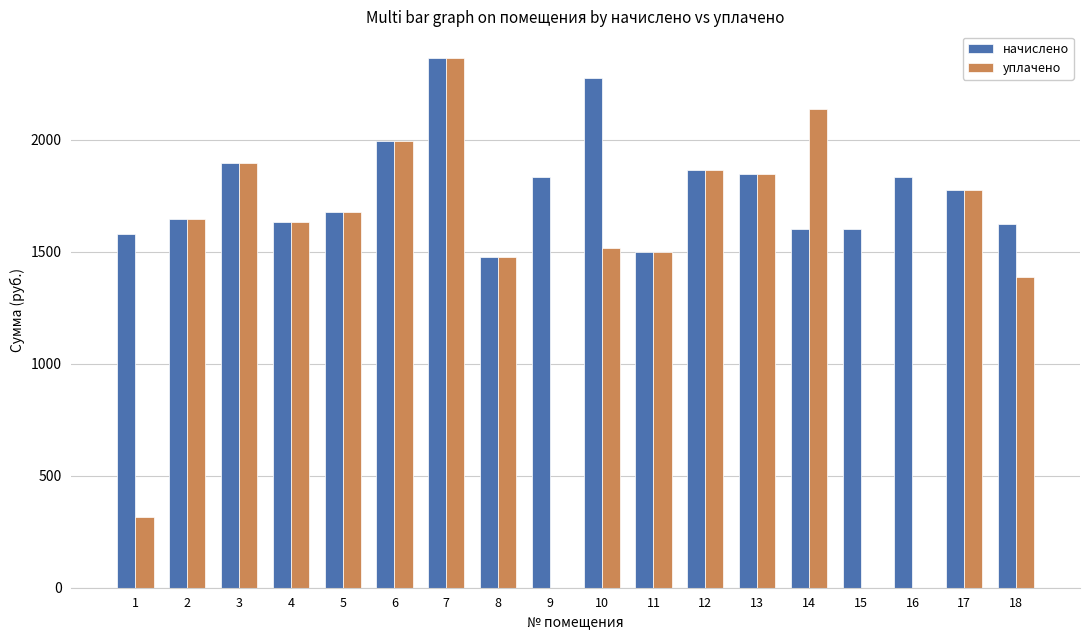

Where does the уплачено series first go above 1646?

2